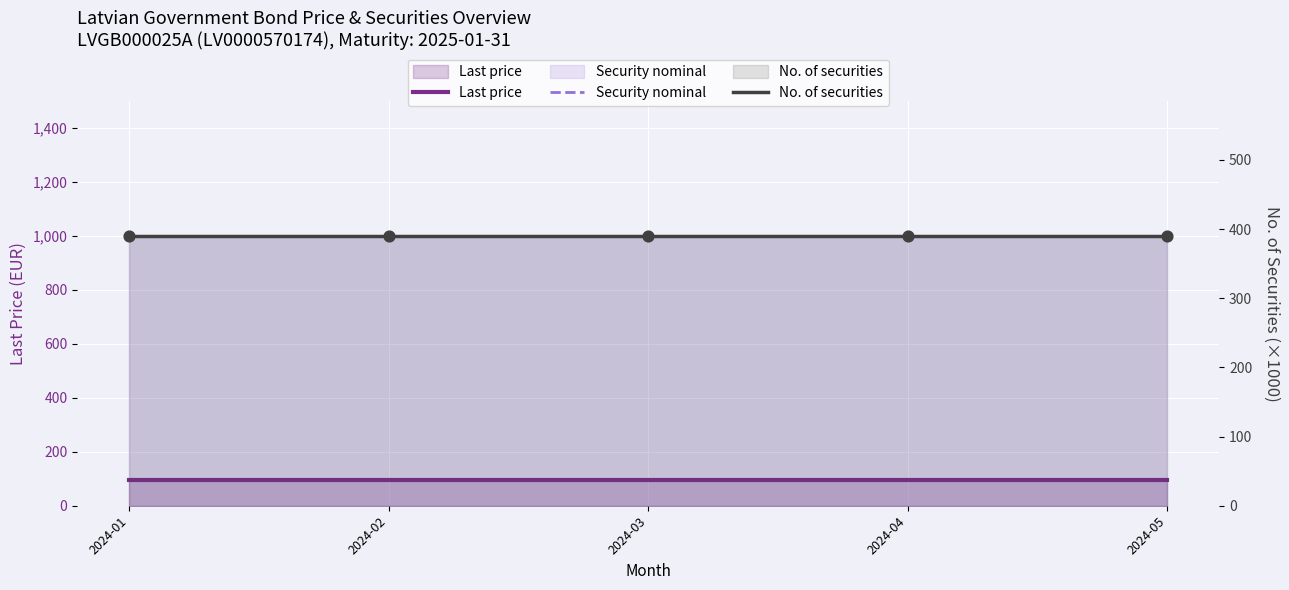

Which series reaches the maximum Y coordinate?

Security nominal